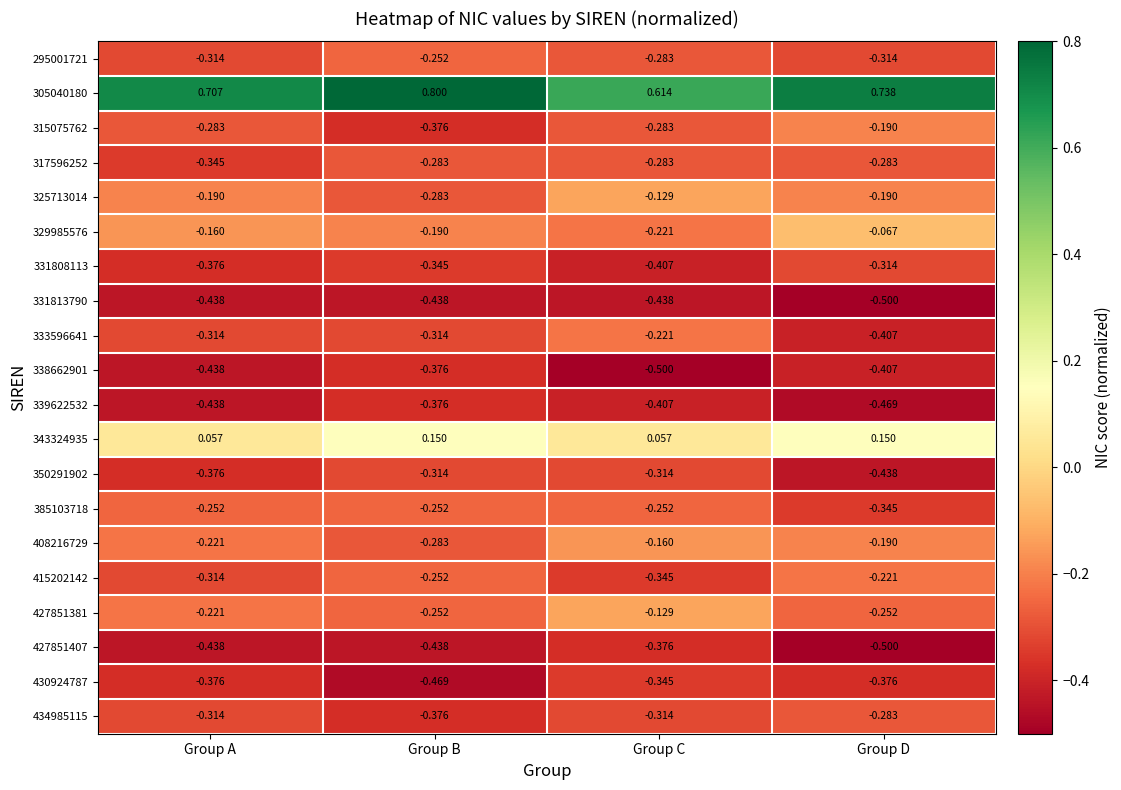

Which label corresponds to the largest value in the chart?

Group B